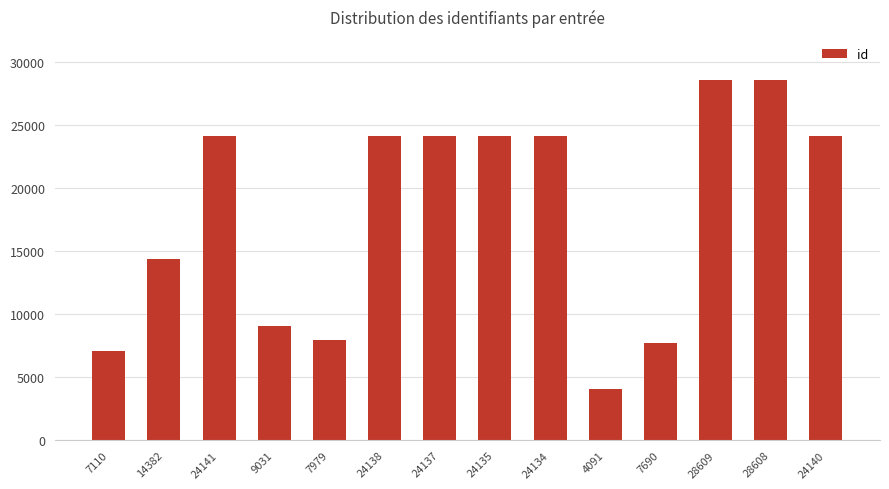

Are the bars horizontal?

No